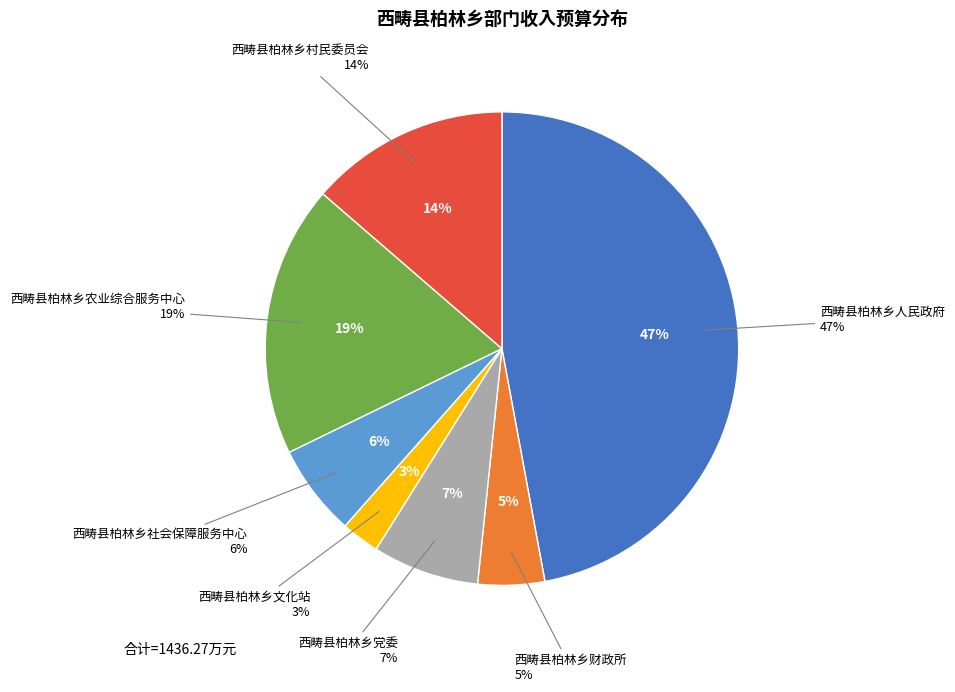

To the nearest percent, what is the difference between the 西畴县柏林乡人民政府 and 西畴县柏林乡党委 slice percentages?

40%